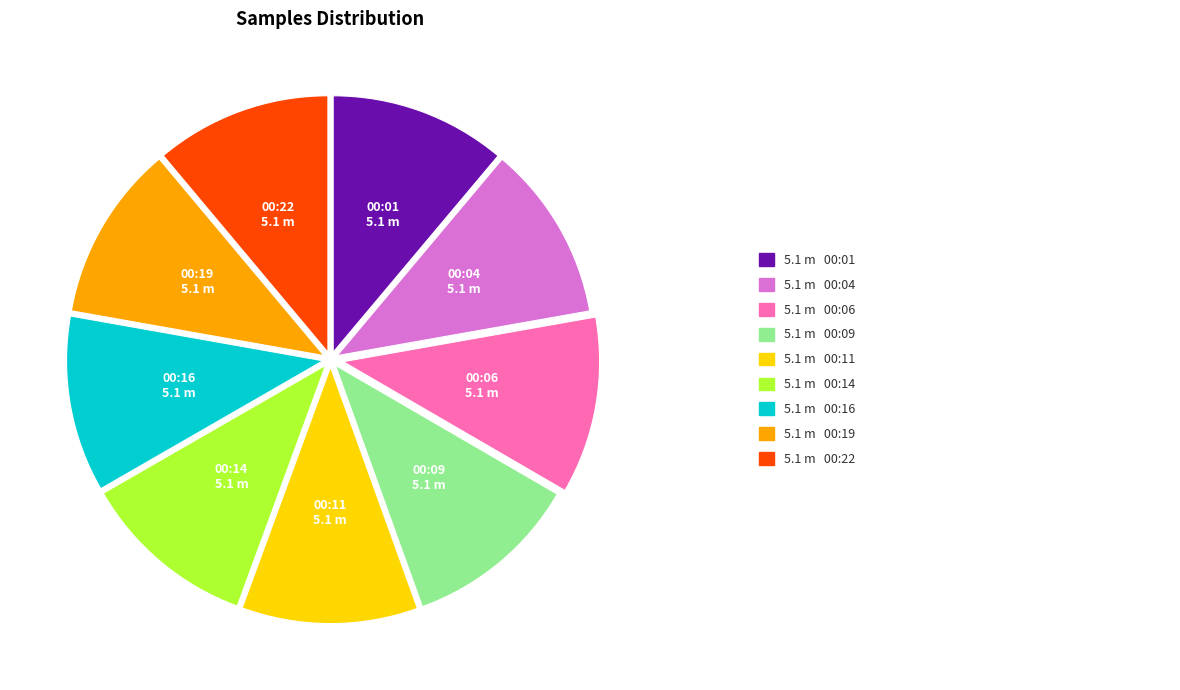

Count the number of slices in the pie.

9